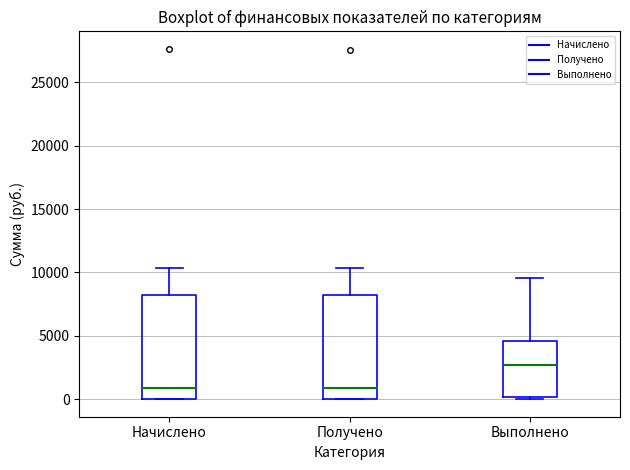

Reading left to right, transcribe this box plot: for each box, give where its median line is, the range the box spans, and where its two whiskers end, as read against the y-axis. The values are not printed on the chart, so give them approximately, as read against the axis.

Начислено: median 1000, box 0 to 8000, whiskers 0 to 10500
Получено: median 1000, box 0 to 8000, whiskers 0 to 10500
Выполнено: median 2500, box 0 to 4500, whiskers 0 (just below the box's lower edge) to 9500